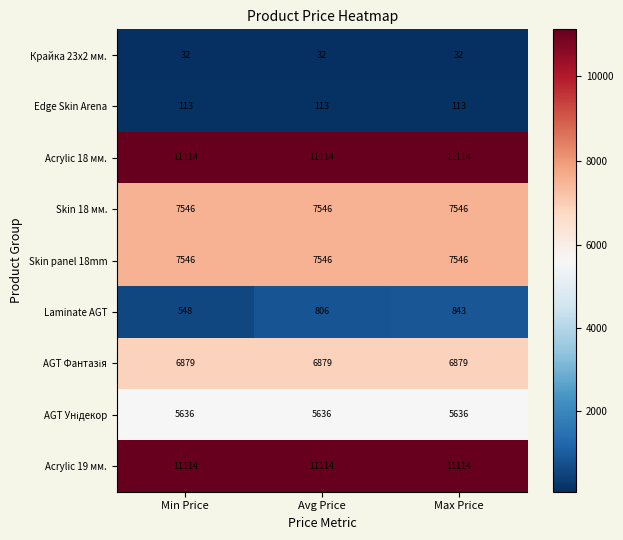

What is the total value across all series at Avg Price?

50786